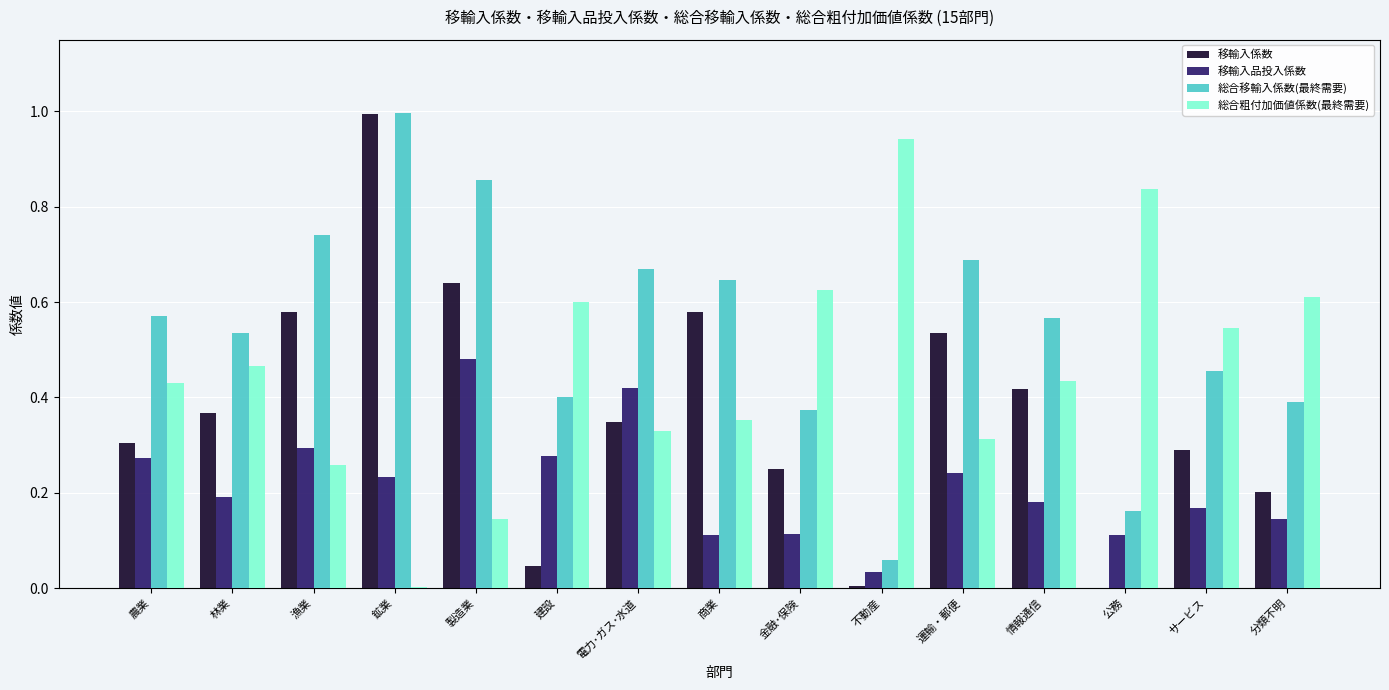

How many categories are shown in the chart?

15